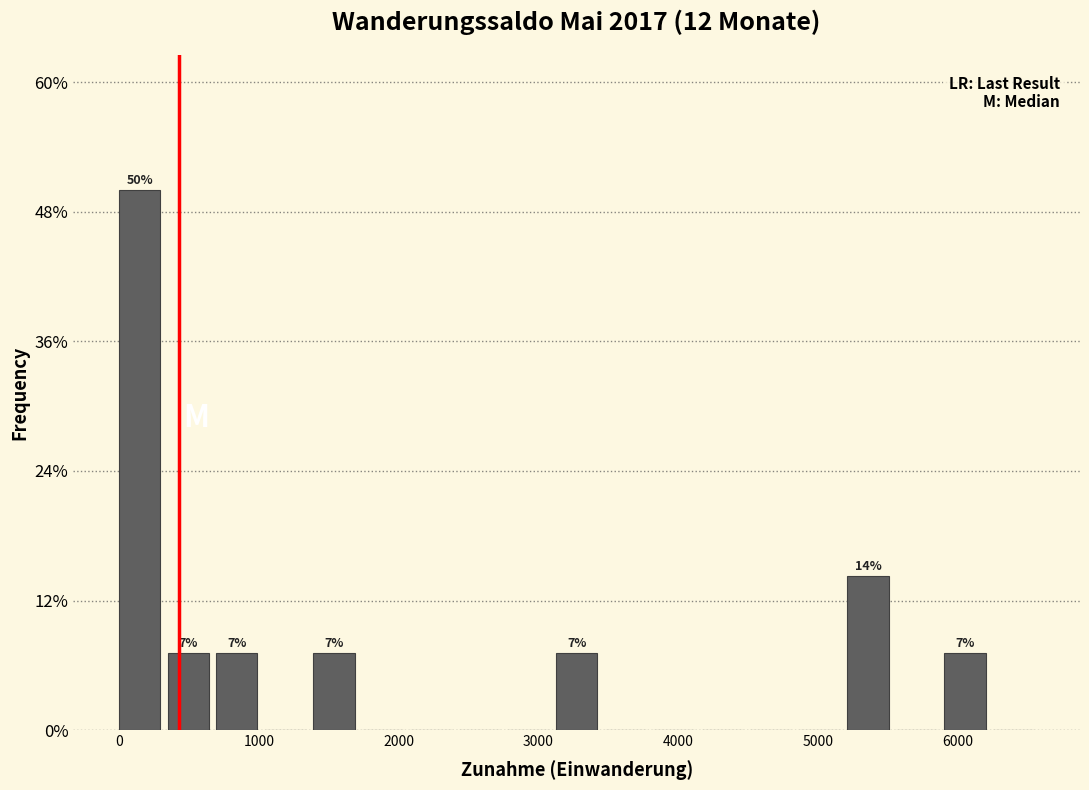

Read against the x-axis, roughly where is the centre of the tallest bar?

100